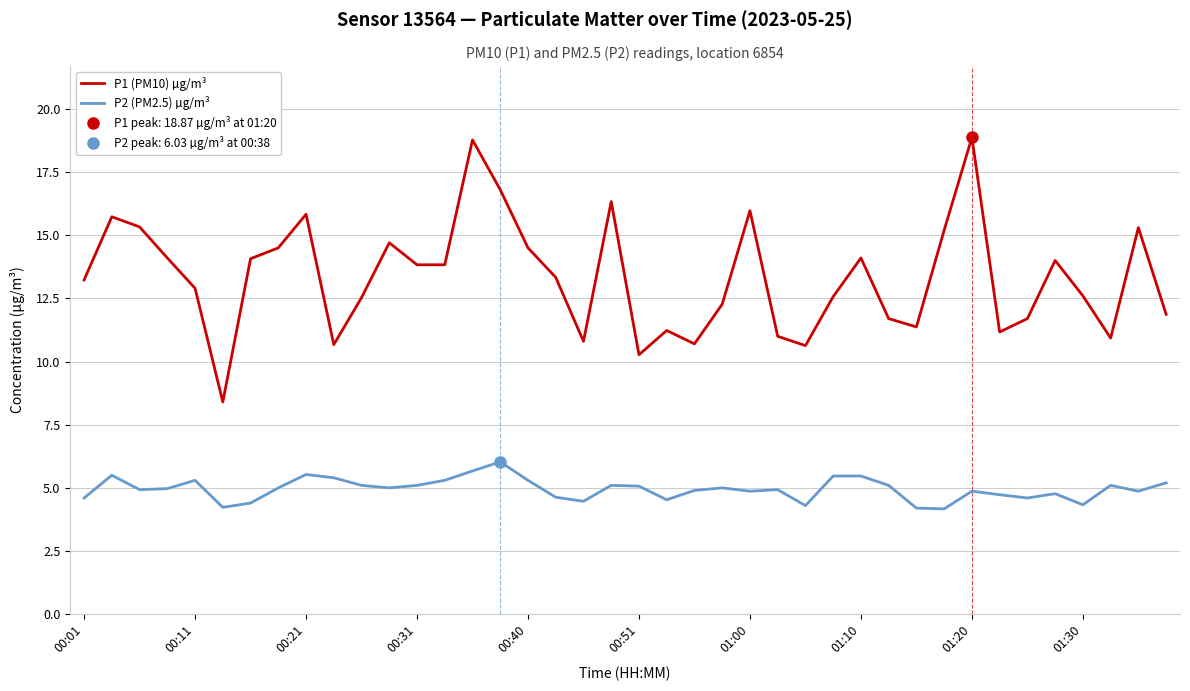

True or false: P1 (PM10) µg/m³ and P2 (PM2.5) µg/m³ intersect in this chart.

False